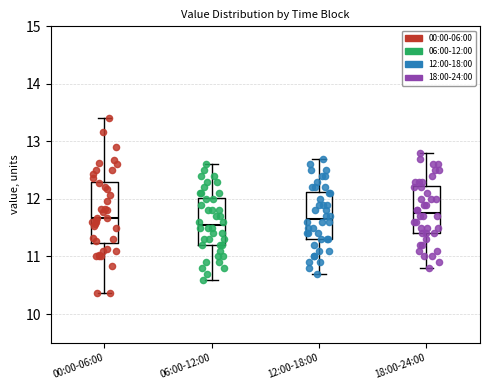

Where is the lower edge of the box for 06:00-12:00 on the y-axis? The values are not printed on the chart, so give them approximately, as read against the axis.

11.2